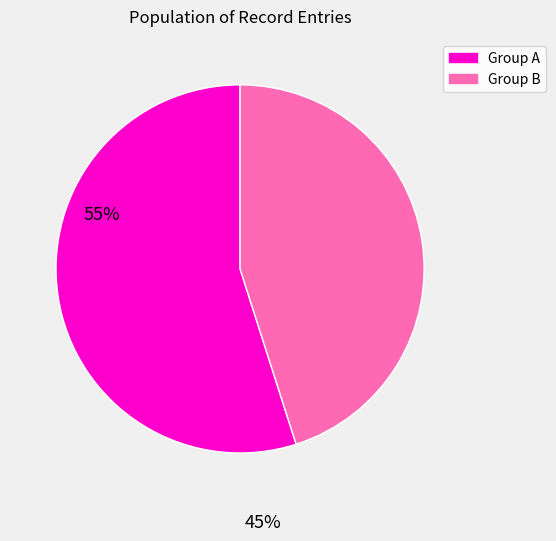

Is there a majority slice in this chart?

Yes